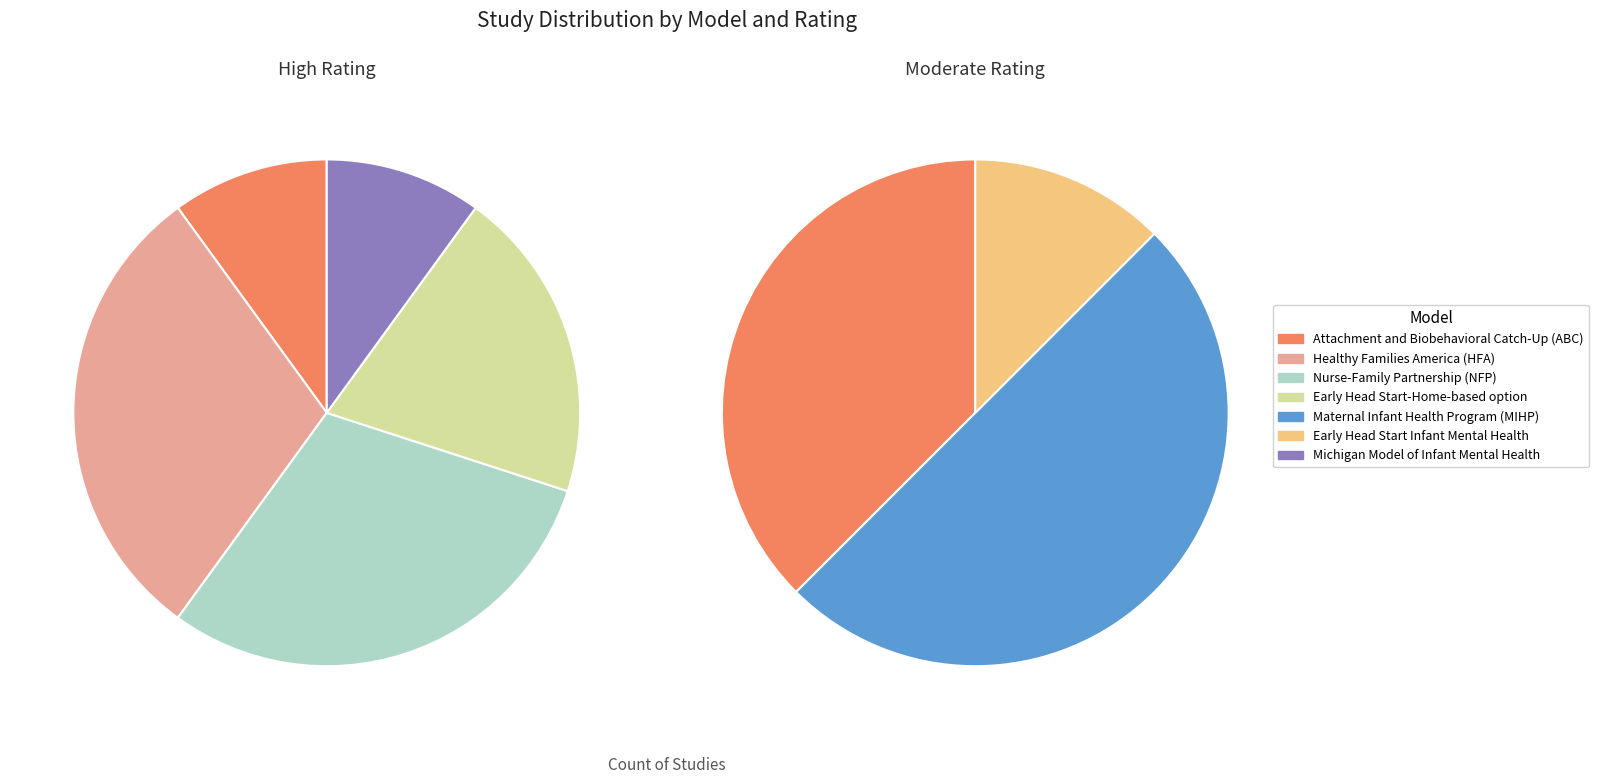

To the nearest percent, what is the combined percentage of Michigan Model of Infant Mental Health and Healthy Families America (HFA)?

22%